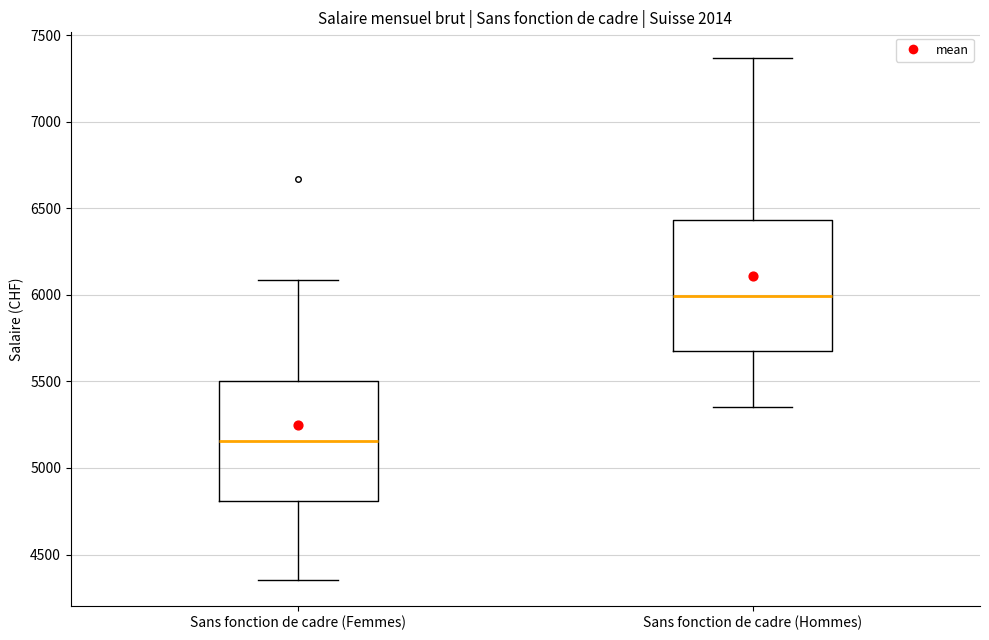

Reading left to right, transcribe this box plot: for each box, give where its median line is, the range the box spans, and where its two whiskers end, as read against the y-axis. The values are not printed on the chart, so give them approximately, as read against the axis.

Sans fonction de cadre (Femmes): median 5150, box 4800 to 5500, whiskers 4350 to 6100
Sans fonction de cadre (Hommes): median 6000, box 5700 to 6450, whiskers 5350 to 7350